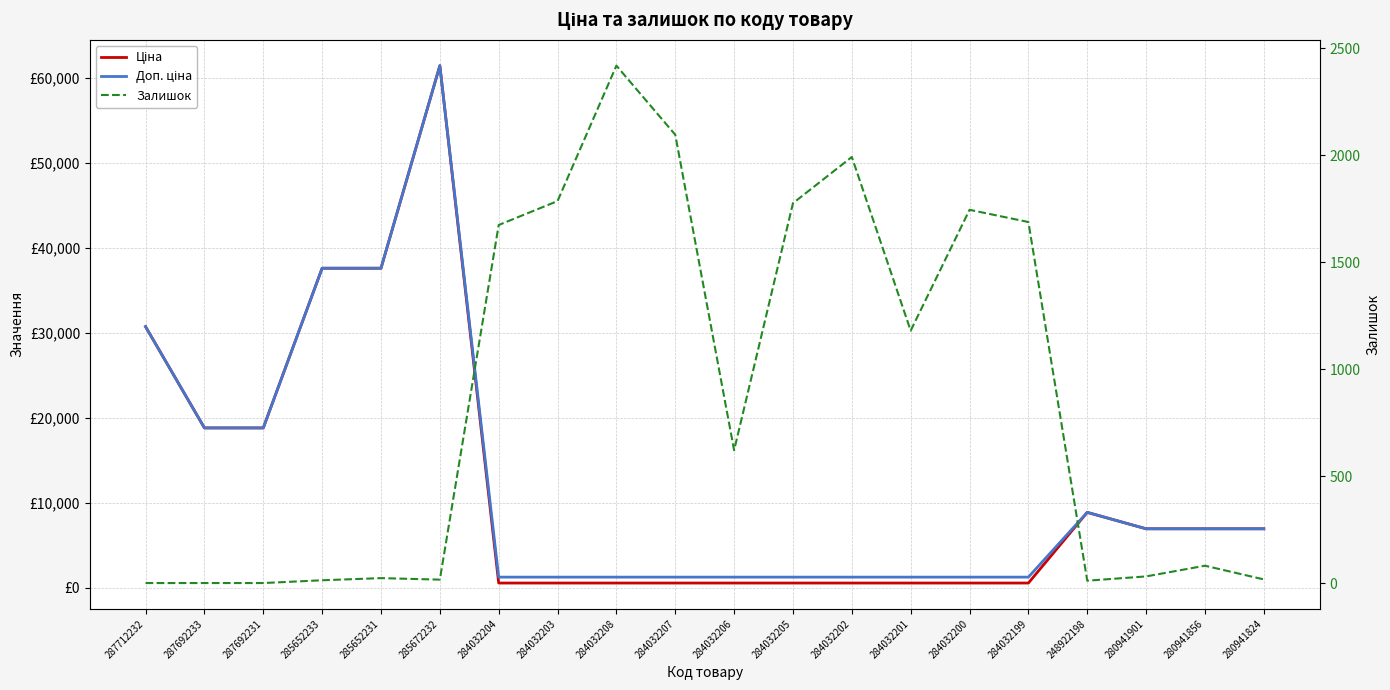

At how many categories does at least one series exceed 55172?

1